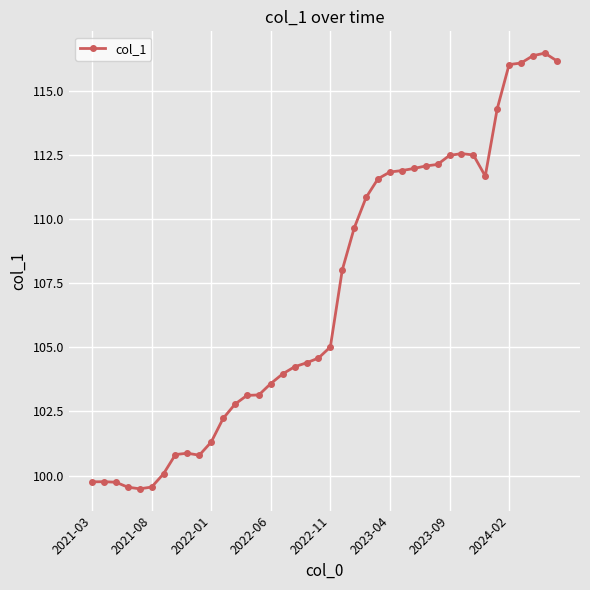

What is the maximum value shown in the chart?

116.5